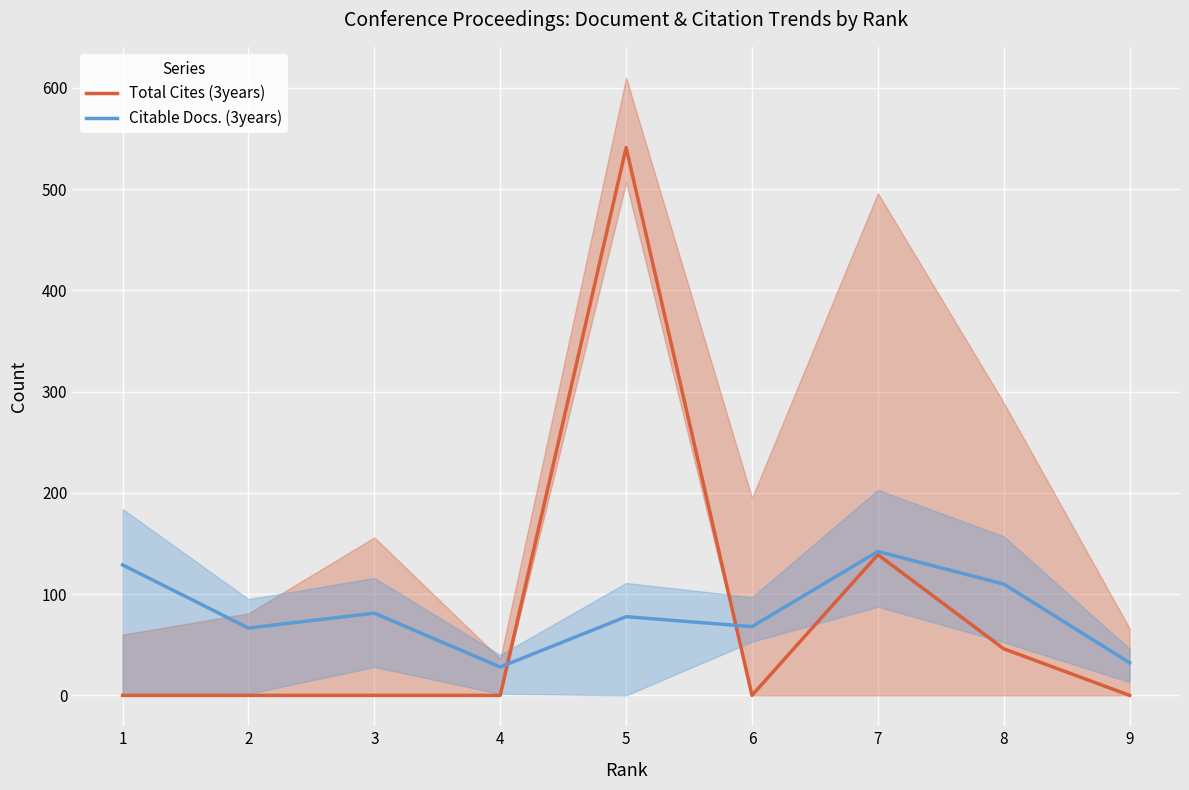

At which label does Citable Docs. (3years) reach its peak?

7